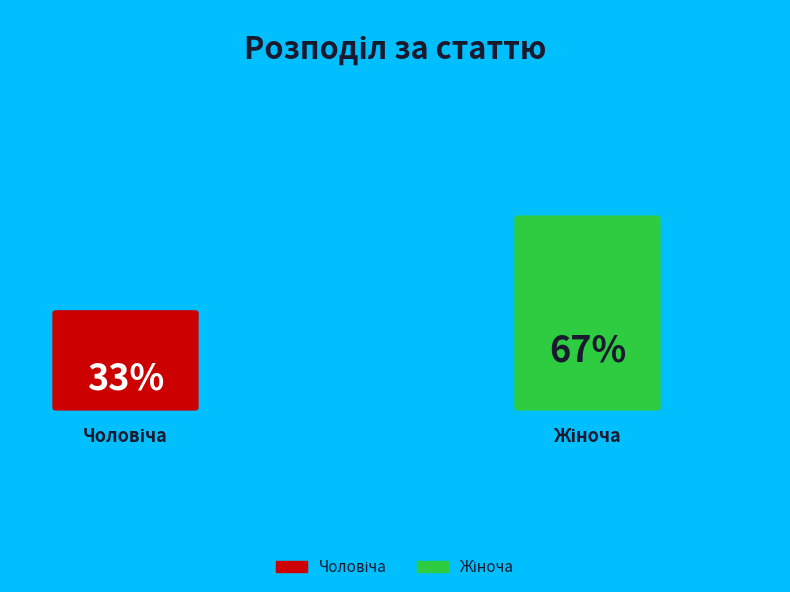

Combined, what portion of the pie is Чоловіча and Жіноча?

100.0%